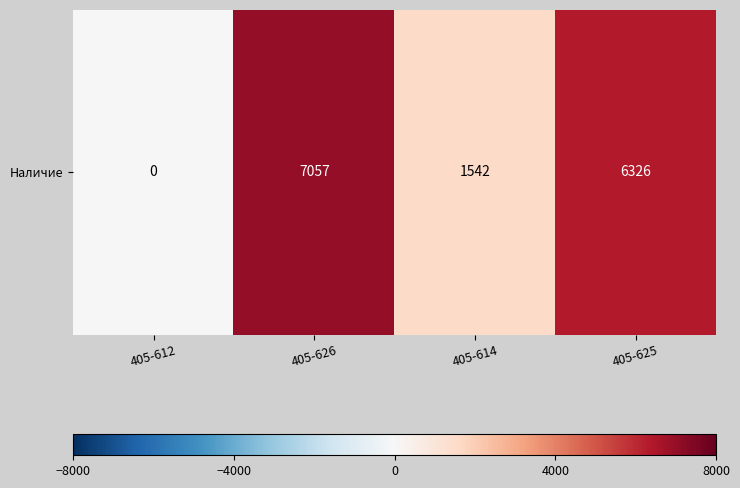

Between 405-612 and 405-625, which is larger?

405-625